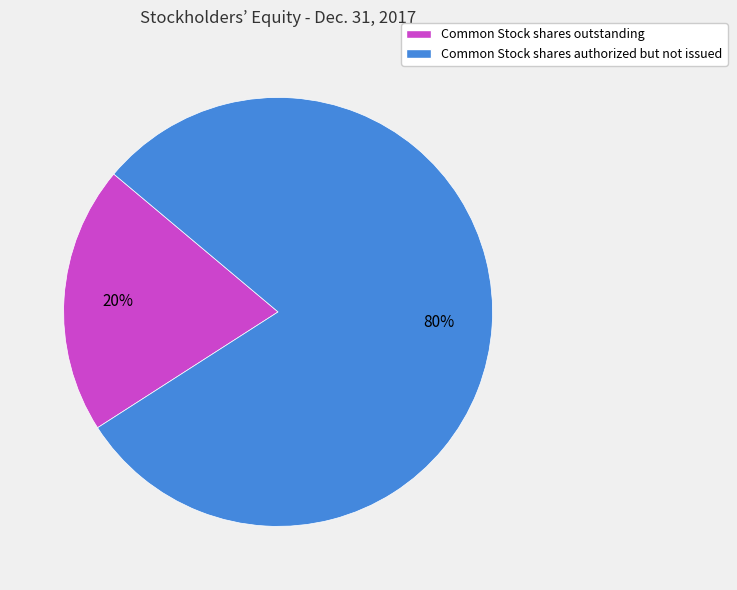

Which category accounts for the majority?

Common Stock shares authorized but not issued